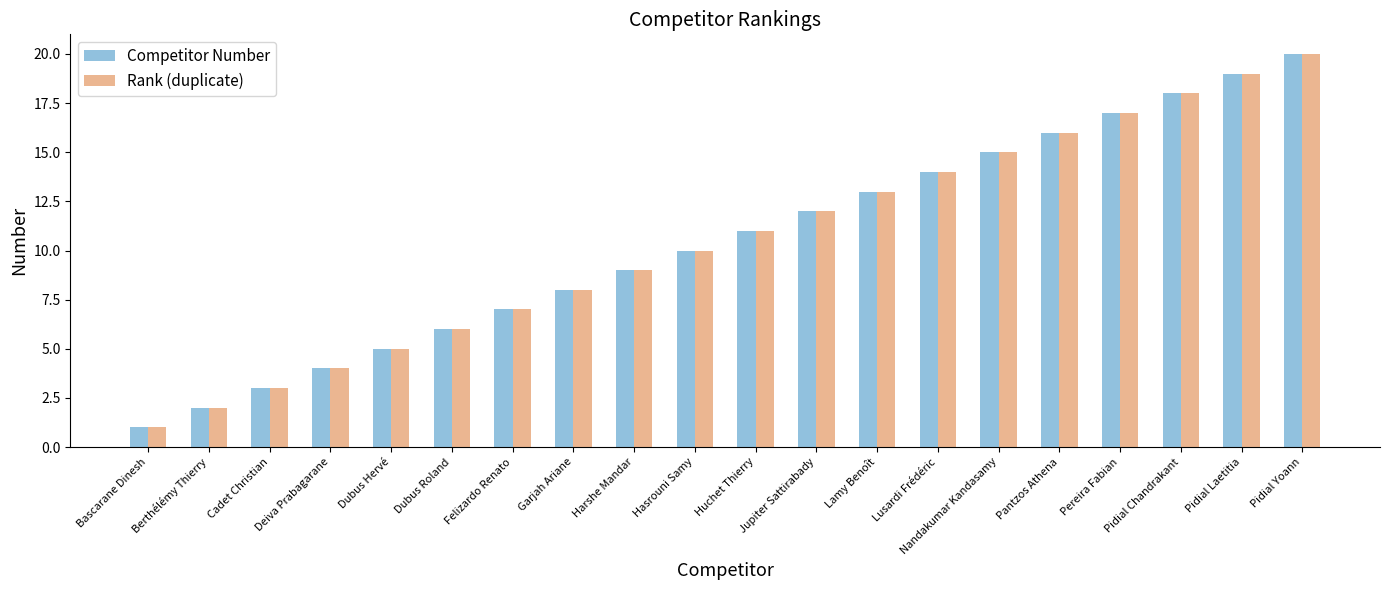

Which category has the highest value across all series?

Pidial Yoann